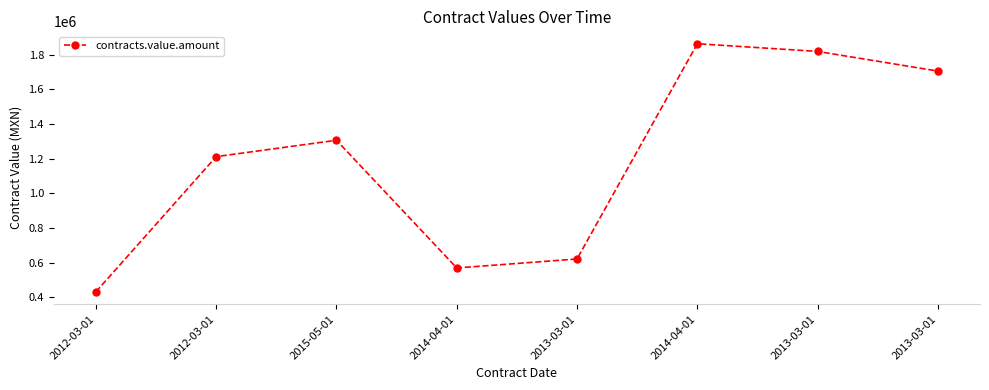

The chart shows a value of 187577.0 at 2014-04-01. True or false?

False